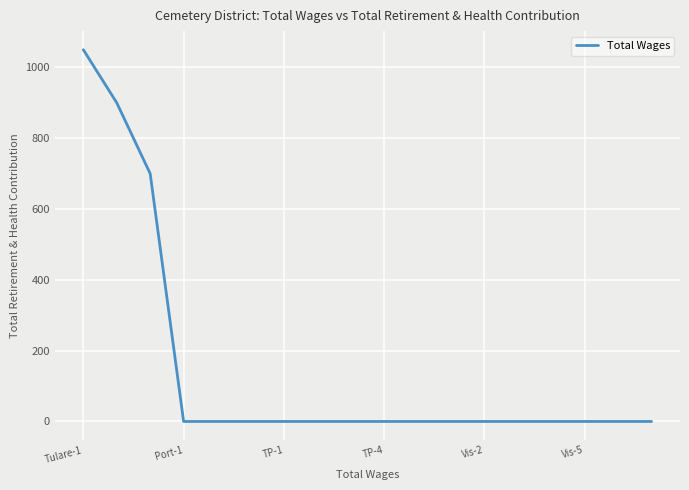

What is the difference between the maximum and minimum values?

1050